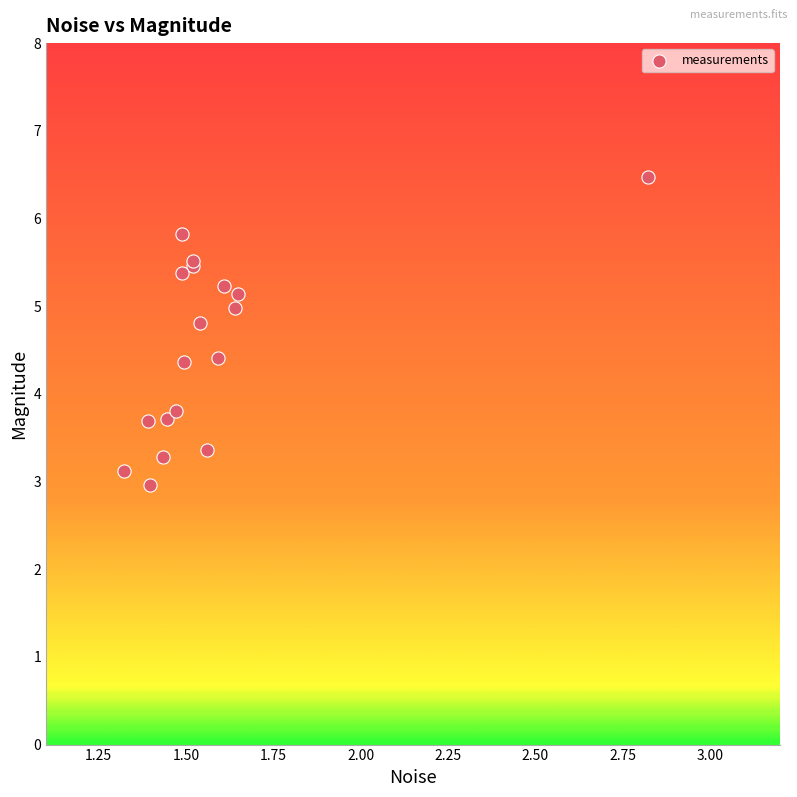

What Y value in the scatter plot is closest to 4?

3.8